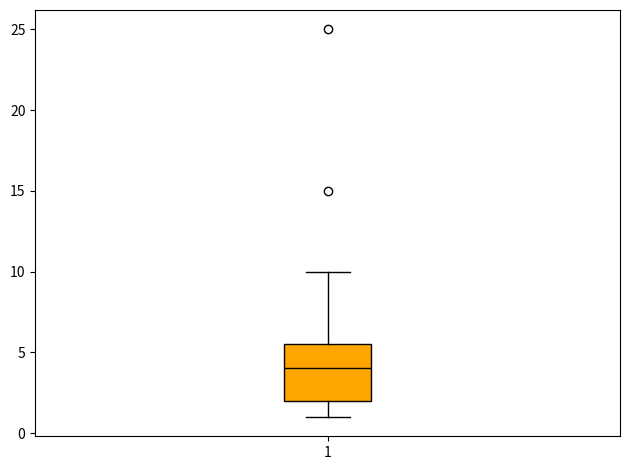

Where is the lower edge of the box at x = 1 on the y-axis? The values are not printed on the chart, so give them approximately, as read against the axis.

2.0